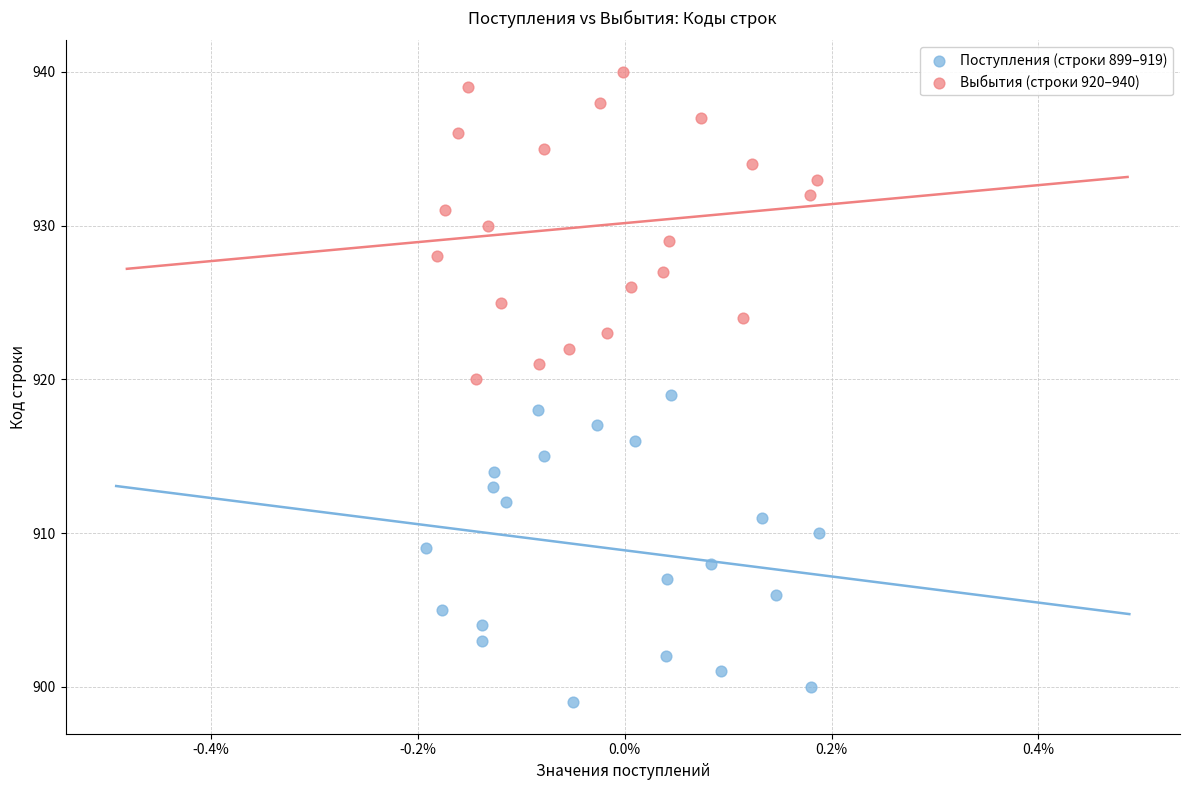

Which series reaches the minimum Y coordinate?

Поступления (строки 899–919)